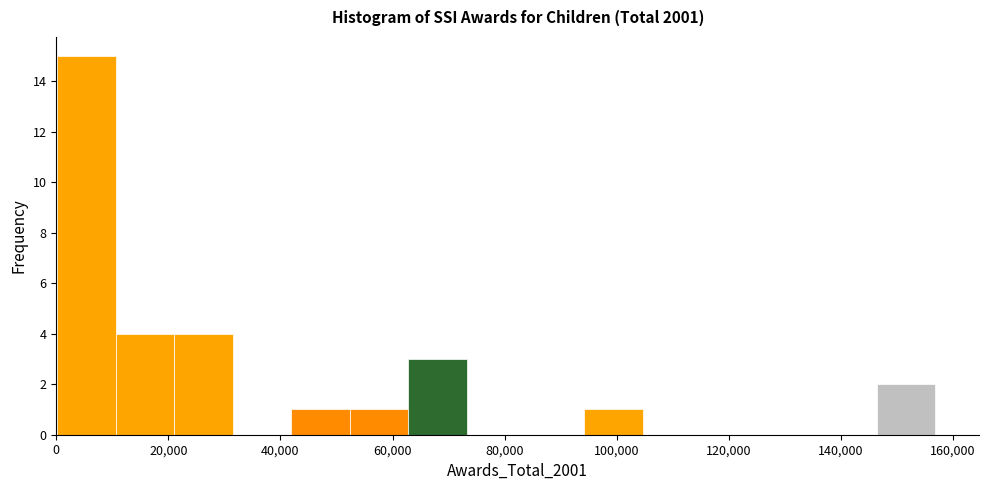

Over which range of the x-axis is the bar tallest?

0 to 10000